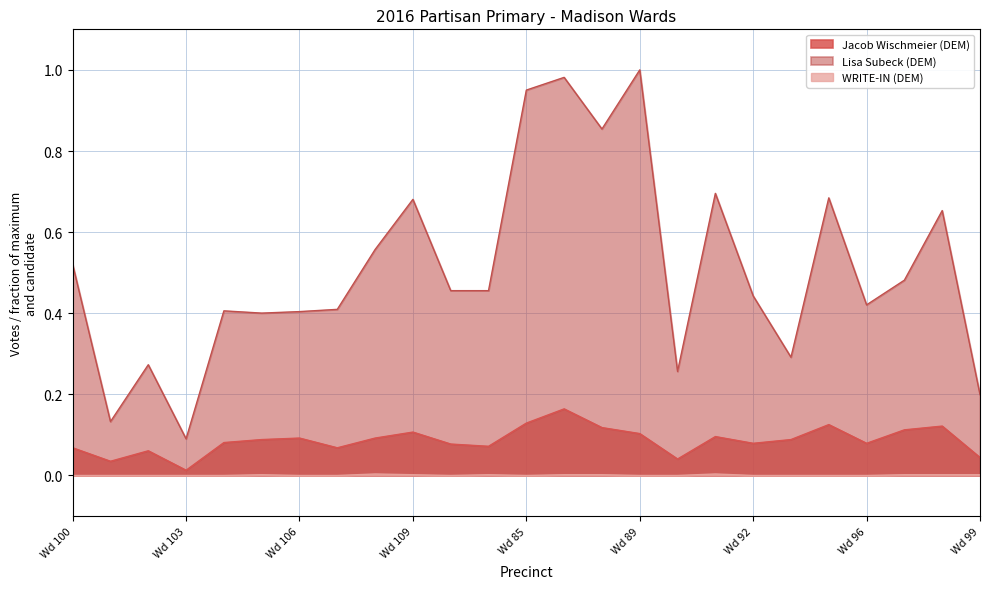

What are all the series names shown in the legend?

Jacob Wischmeier (DEM), Lisa Subeck (DEM), WRITE-IN (DEM)